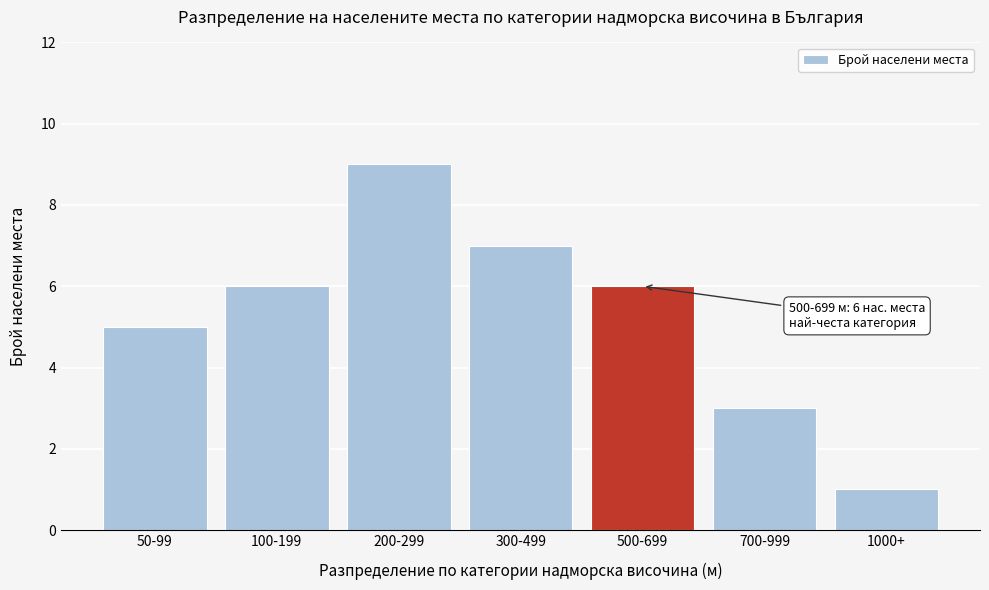

Reading left to right, extract all data points from this chart.

5	6	9	7	6	3	1